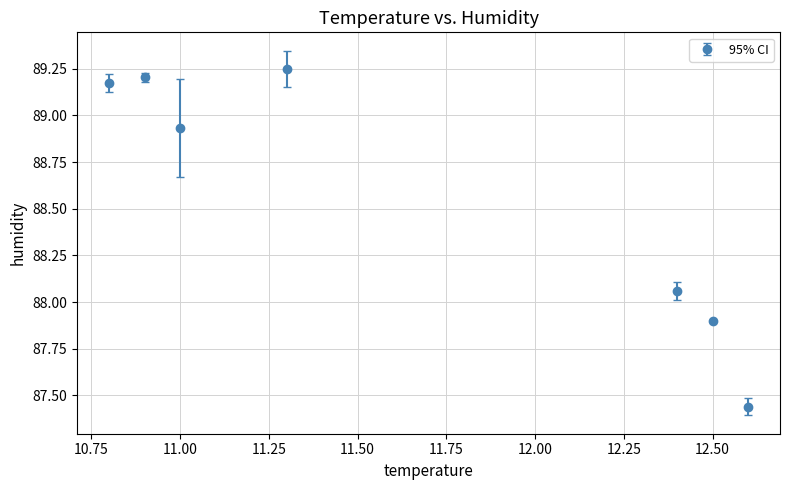

True or false: the data has more than 0 interior local peaks.

True